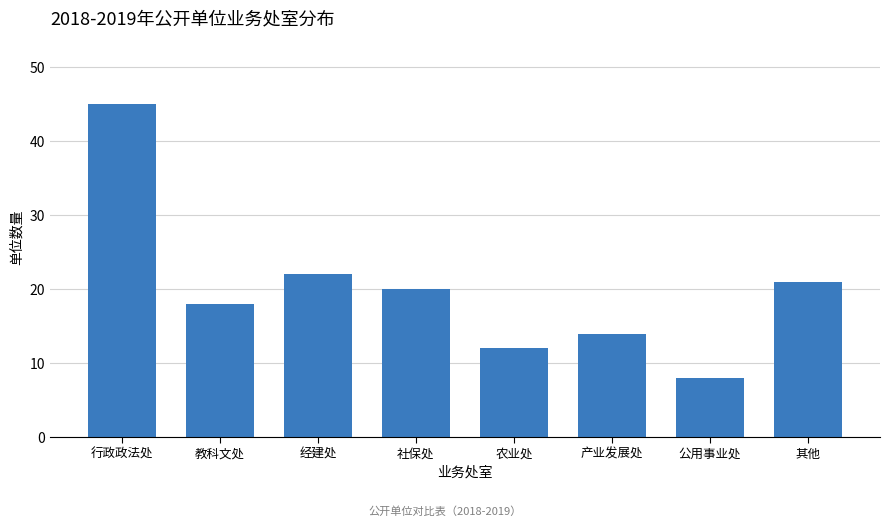

Reading right to left, extract all data points from this chart.

21	8	14	12	20	22	18	45